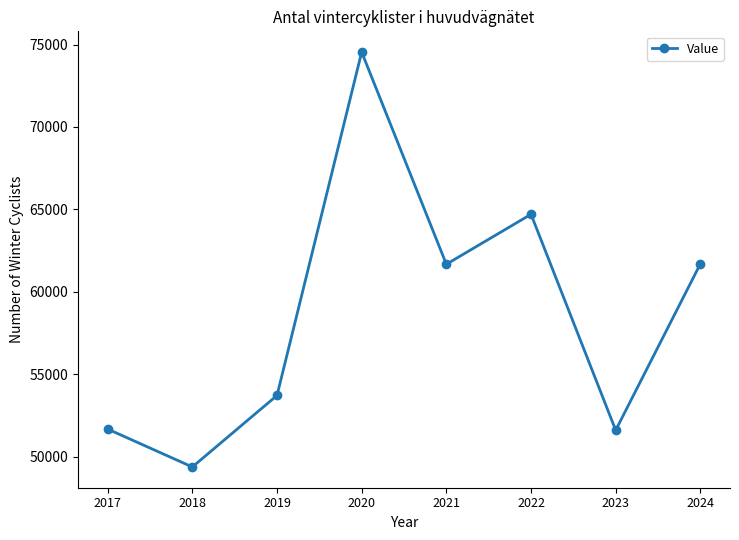

True or false: the data shows 64701 at 2022.

True